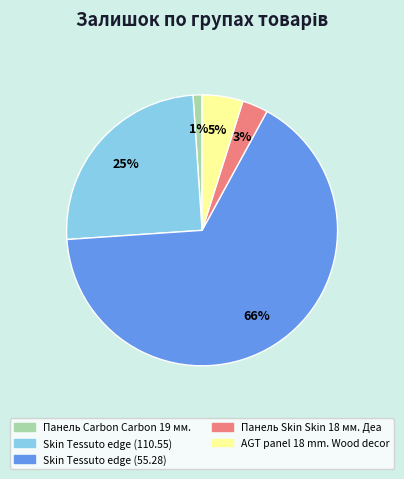

To the nearest percent, what is the average slice percentage?

20%